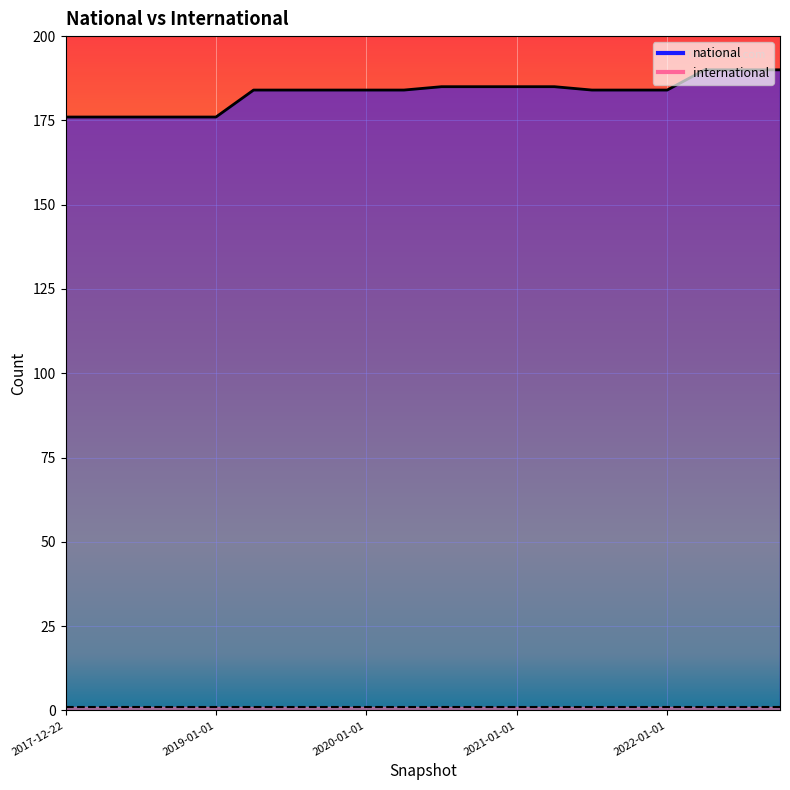

Which label corresponds to the smallest value in the chart?

2017-12-22